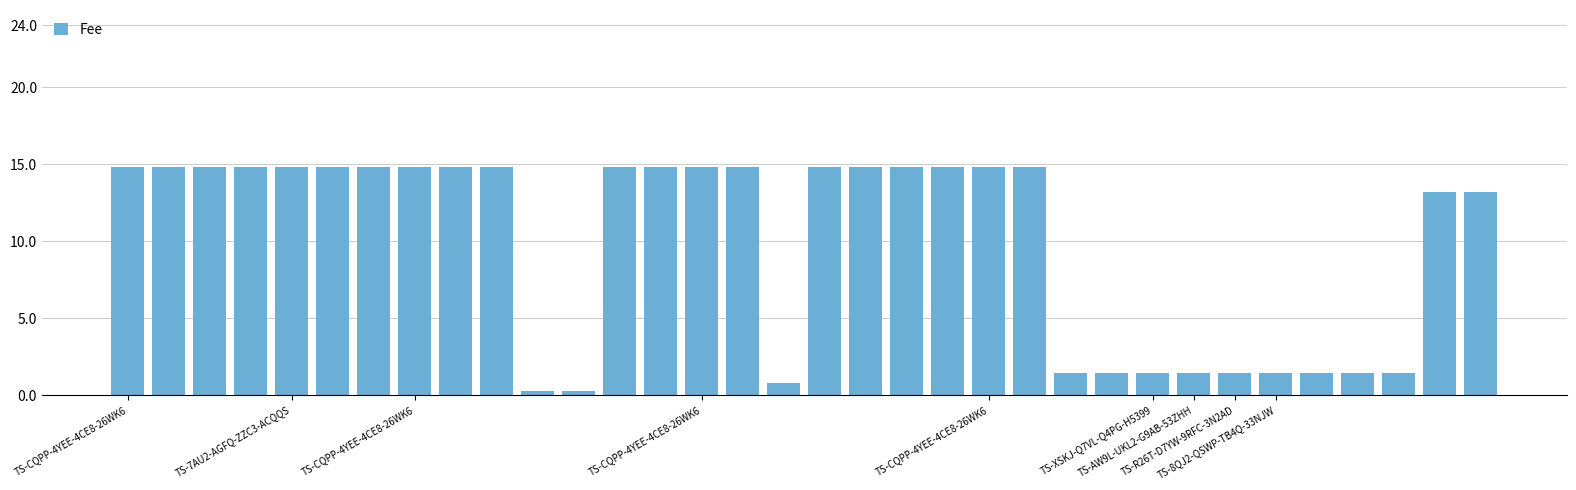

What is the greatest value displayed?

14.8